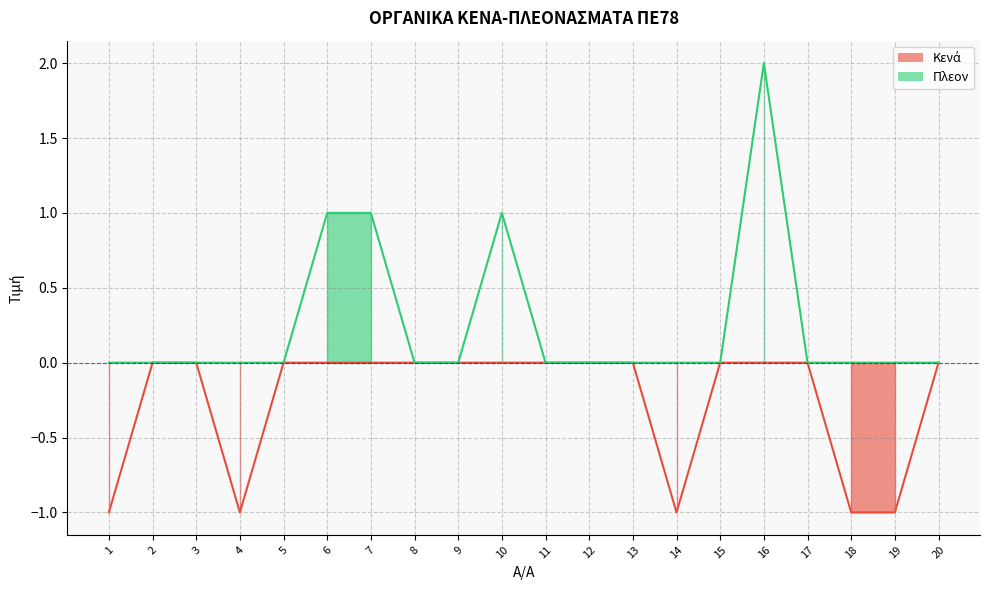

Rank the categories by Πλεον value from lowest to highest.

1, 2, 3, 4, 5, 8, 9, 11, 12, 13, 14, 15, 17, 18, 19, 20, 6, 7, 10, 16